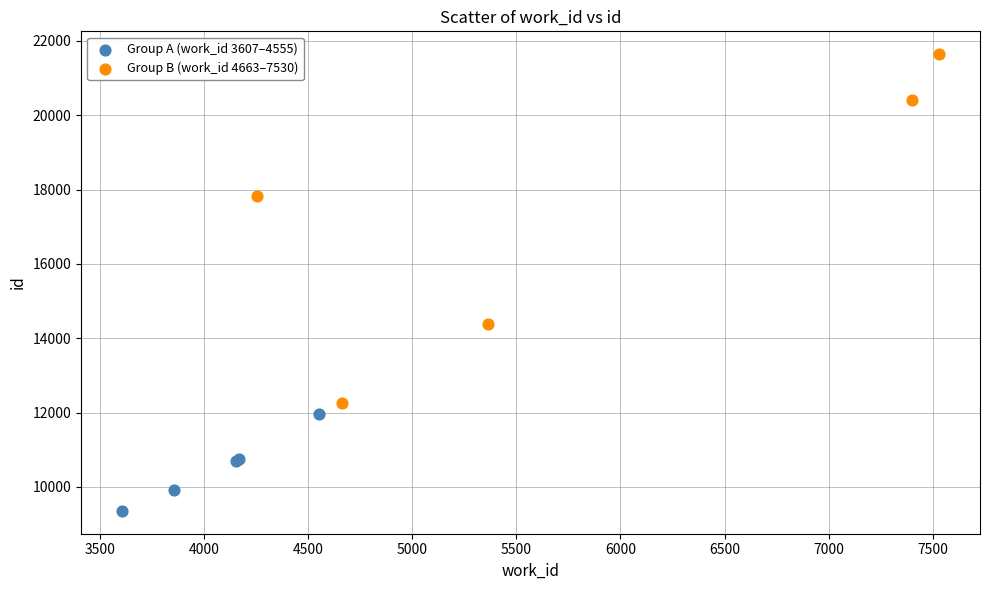

Which series has the largest Y range (max minus min)?

Group B (work_id 4663–7530)